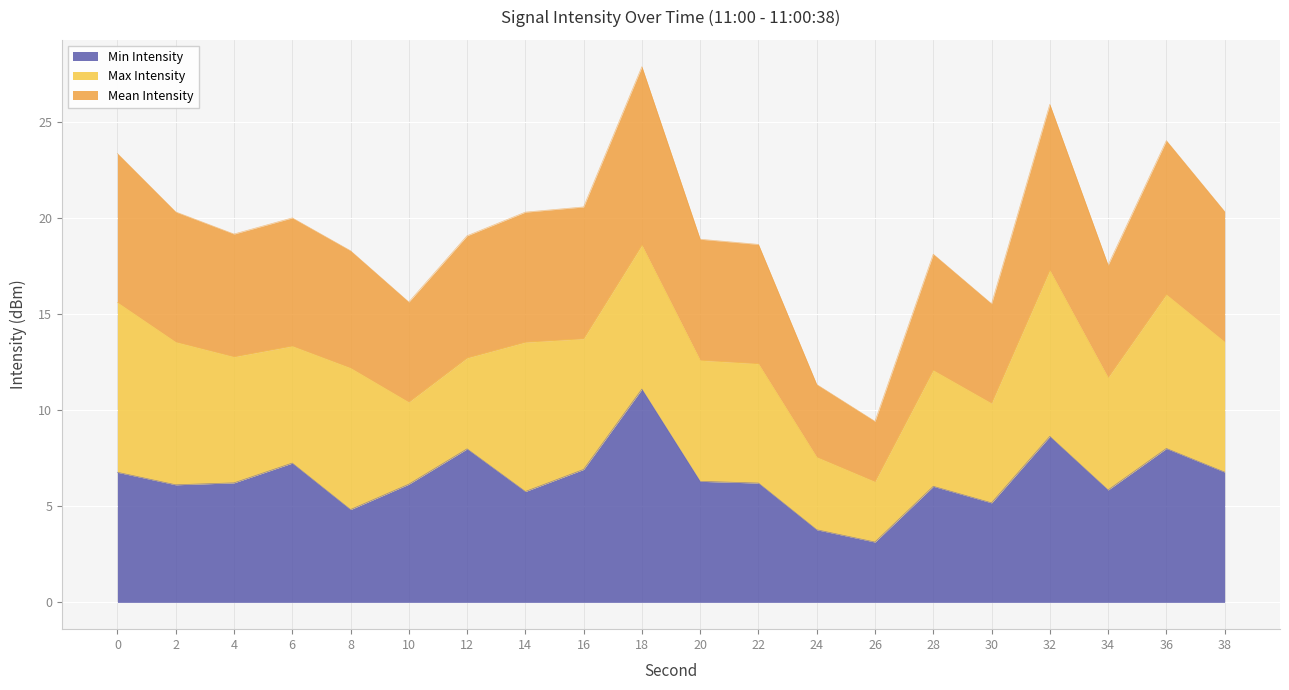

What is the minimum value shown in the chart?

3.1